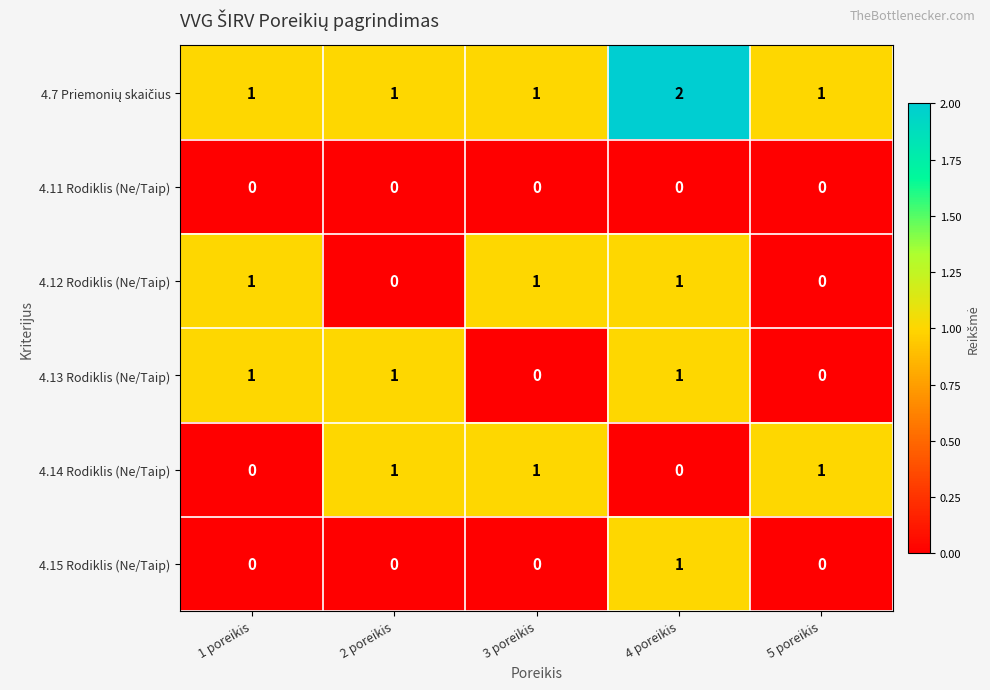

At how many categories does at least one series exceed 0?

5